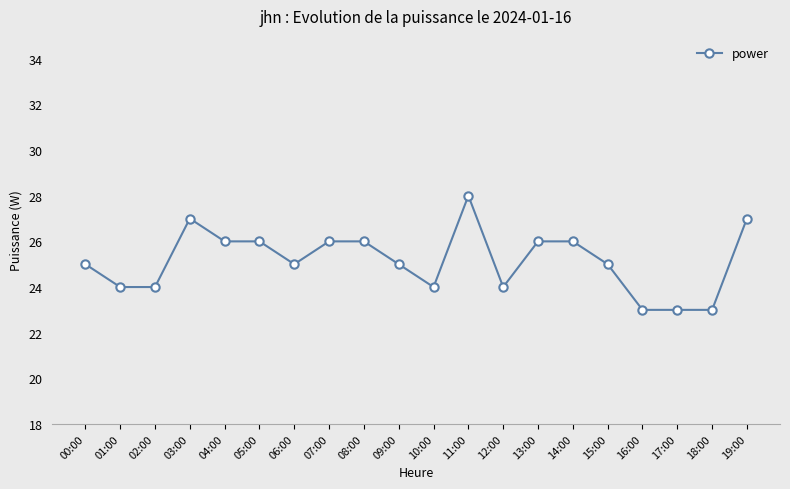

Count the values in the range 24 to 26.

14